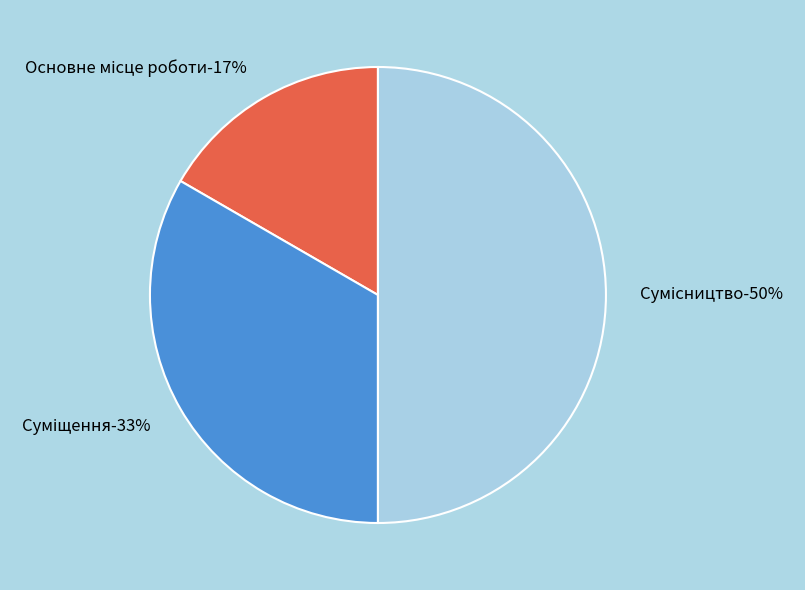

To the nearest percent, what is the combined percentage of Суміщення and Сумісництво?

83%